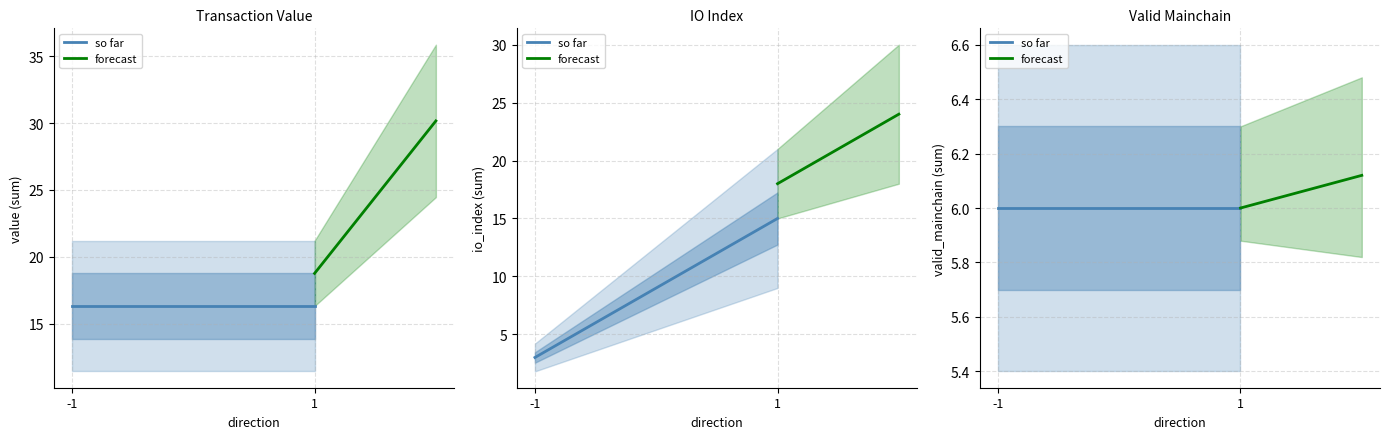

Which has a higher value, 1 or -1?

1